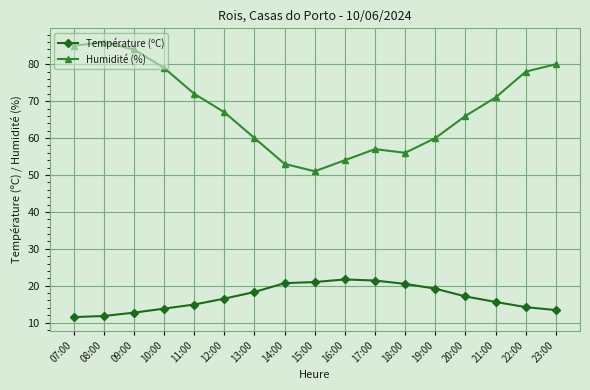

What is the maximum value shown in the chart?

86.0